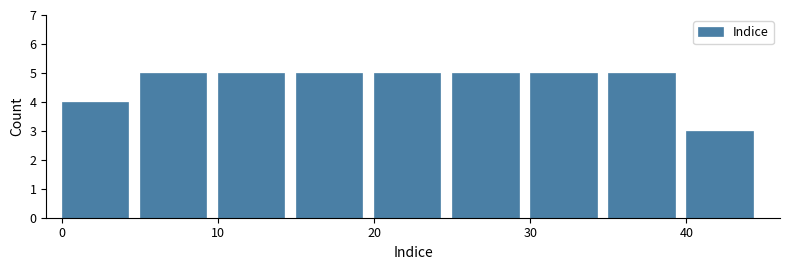

What is the height of the bar covering 25 to 30 on the x-axis? The values are not printed on the chart, so give them approximately, as read against the axis.

5